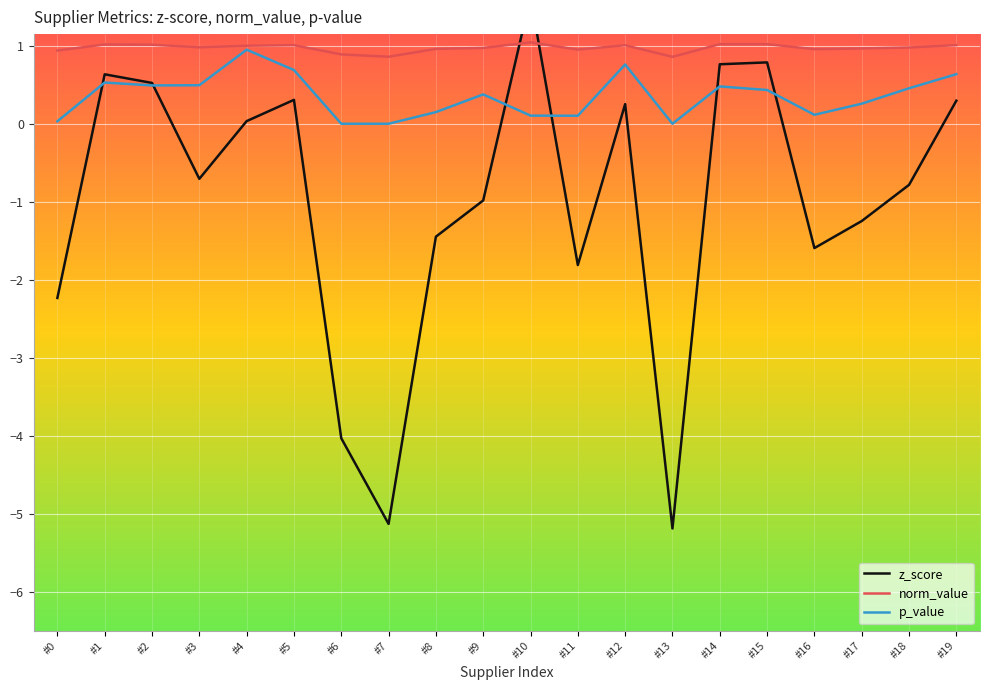

True or false: p_value has a value of 0.3 at #17.

True